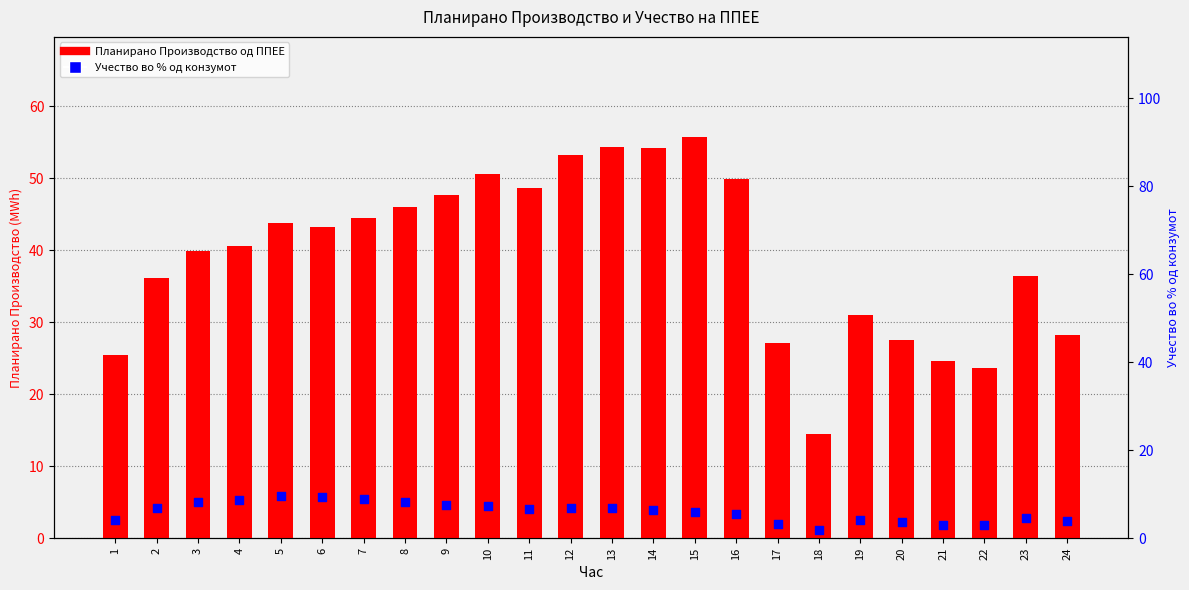

Which series has the largest total across all categories?

Планирано Производство од ППЕЕ